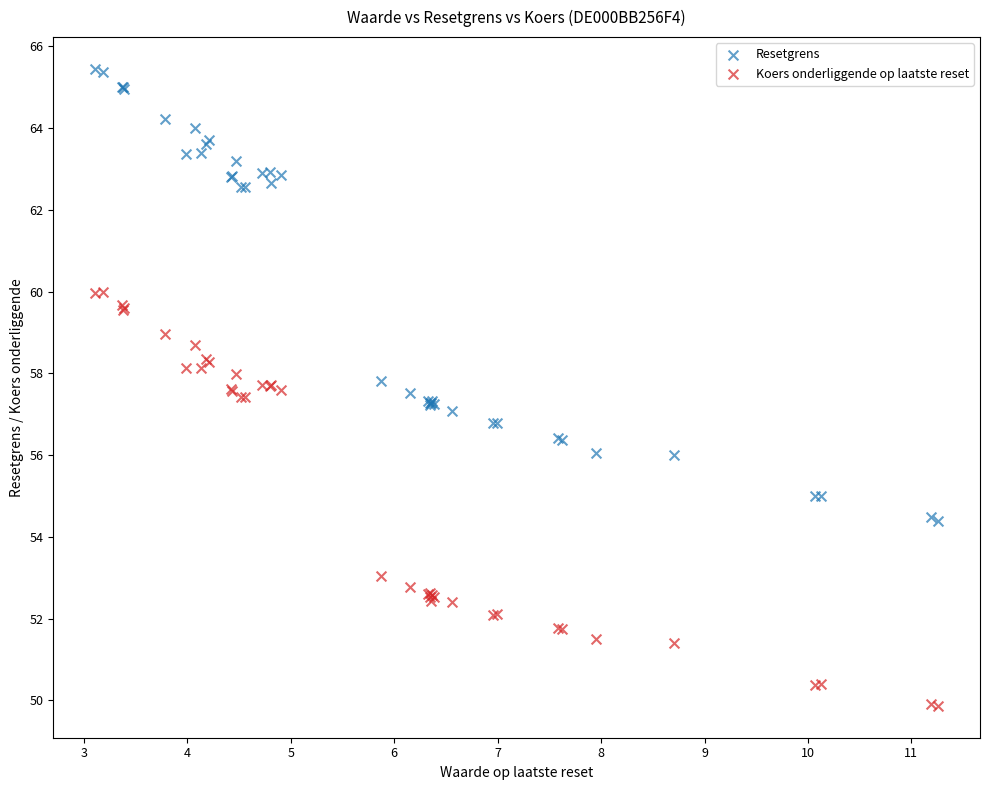

What is the X range (max minus min) for the scatter plot?

8.1